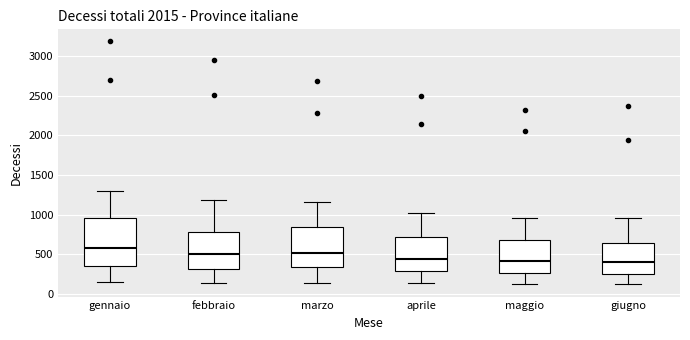

Reading left to right, read every box against the y-axis: the position of its median line, the range the box covers, and the ends of its whiskers. The values are not printed on the chart, so give them approximately, as read against the axis.

gennaio: median 600, box 350 to 950, whiskers 150 to 1300
febbraio: median 500, box 300 to 800, whiskers 150 to 1200
marzo: median 500, box 350 to 850, whiskers 150 to 1150
aprile: median 450, box 300 to 700, whiskers 150 to 1000
maggio: median 400, box 250 to 700, whiskers 150 to 950
giugno: median 400, box 250 to 650, whiskers 100 to 950